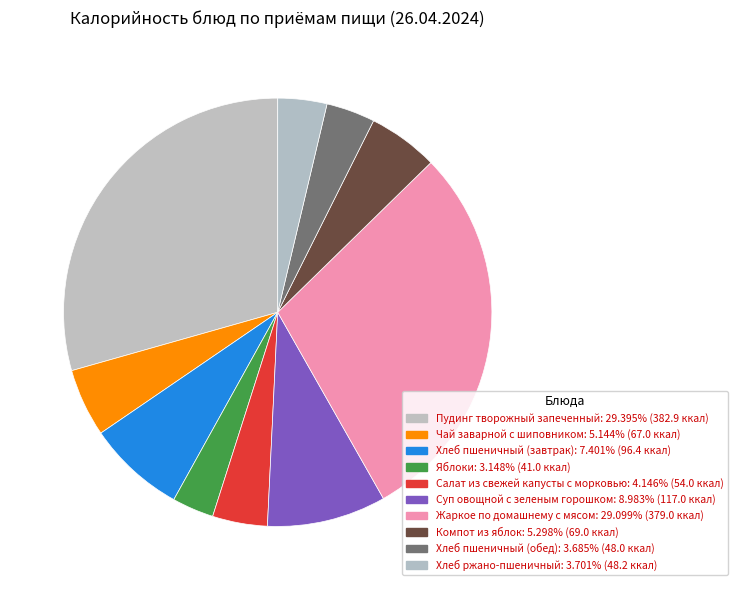

To the nearest percent, what is the average slice percentage?

10%